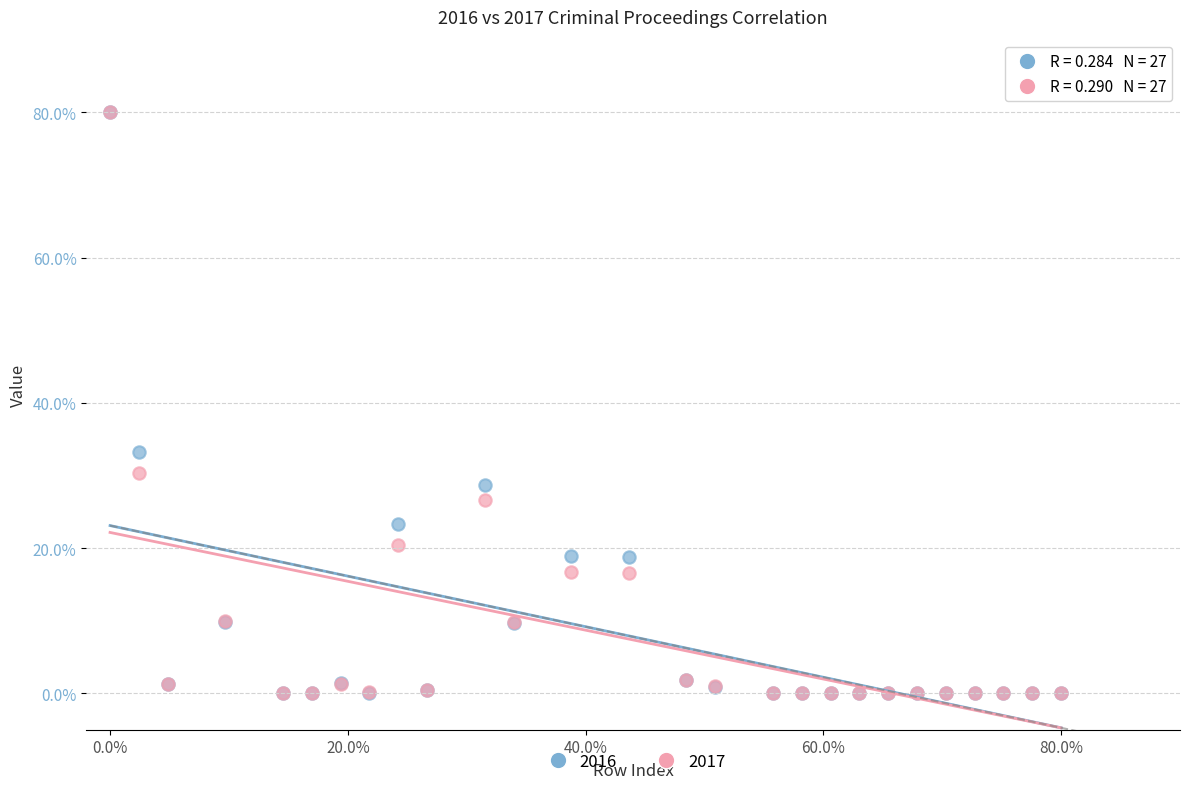

Across all series, what Y value is closest to 40?

33.3